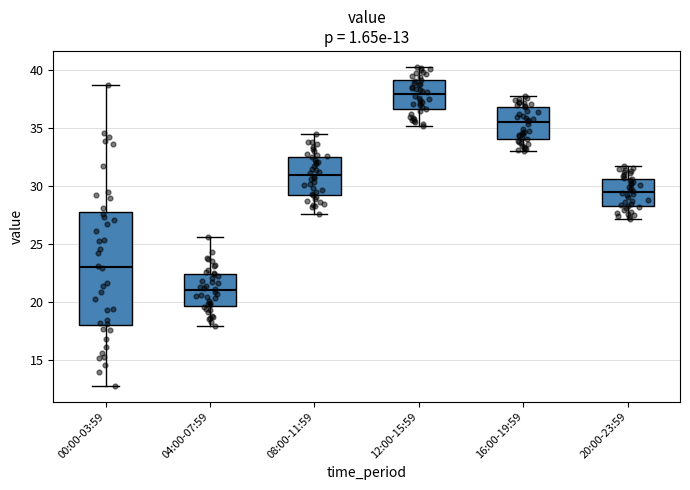

Which box has the highest median line?

12:00-15:59